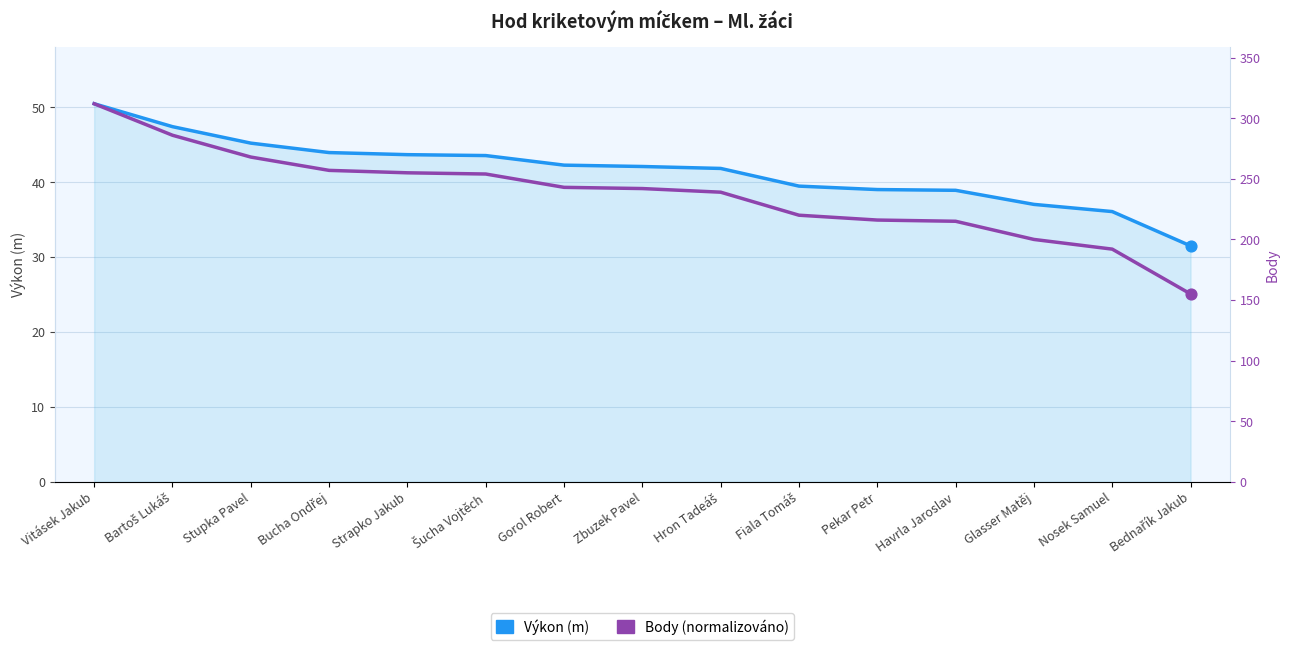

What are all the series names shown in the legend?

Výkon (m), Body (normalizováno)